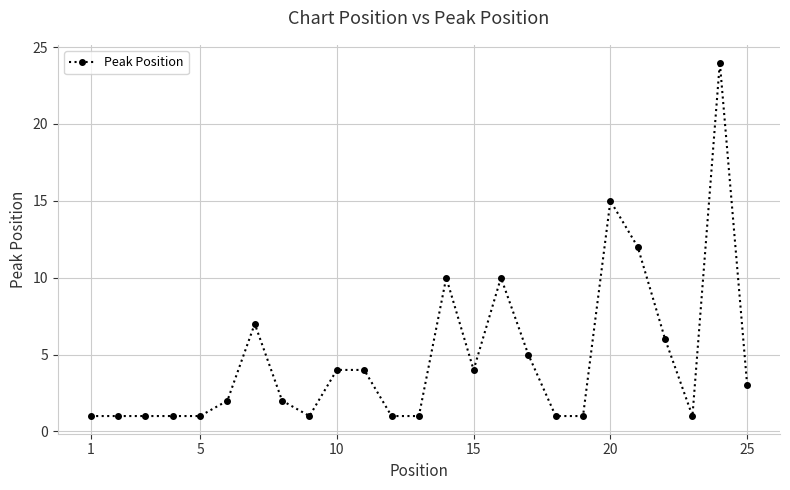

Reading left to right, extract all data points from this chart.

1	1	1	1	1	2	7	2	1	4	4	1	1	10	4	10	5	1	1	15	12	6	1	24	3